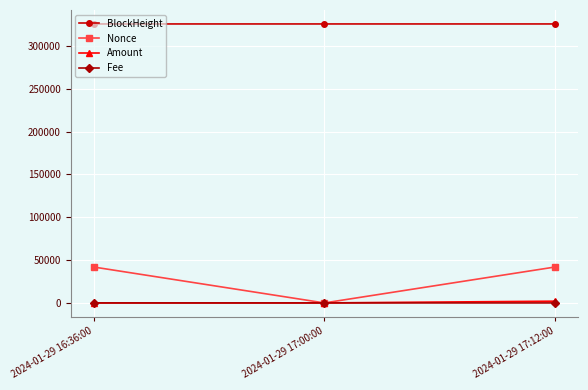

Which series has the largest range (max minus min)?

Nonce